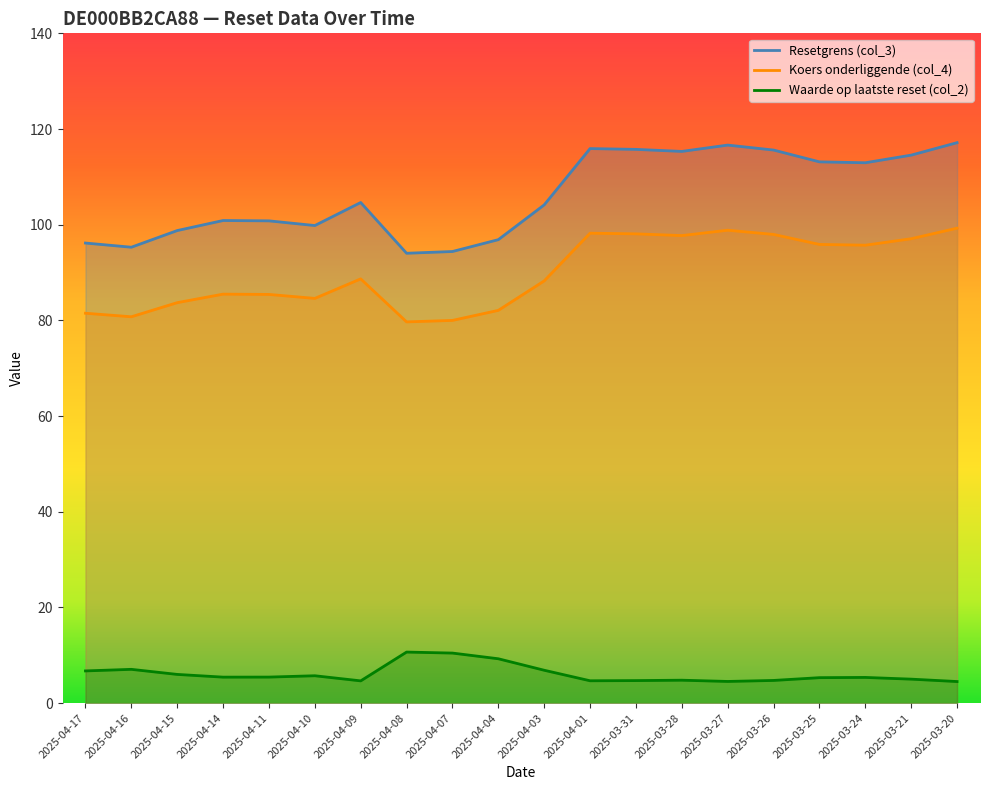

What position from the right is 2025-04-10?

15